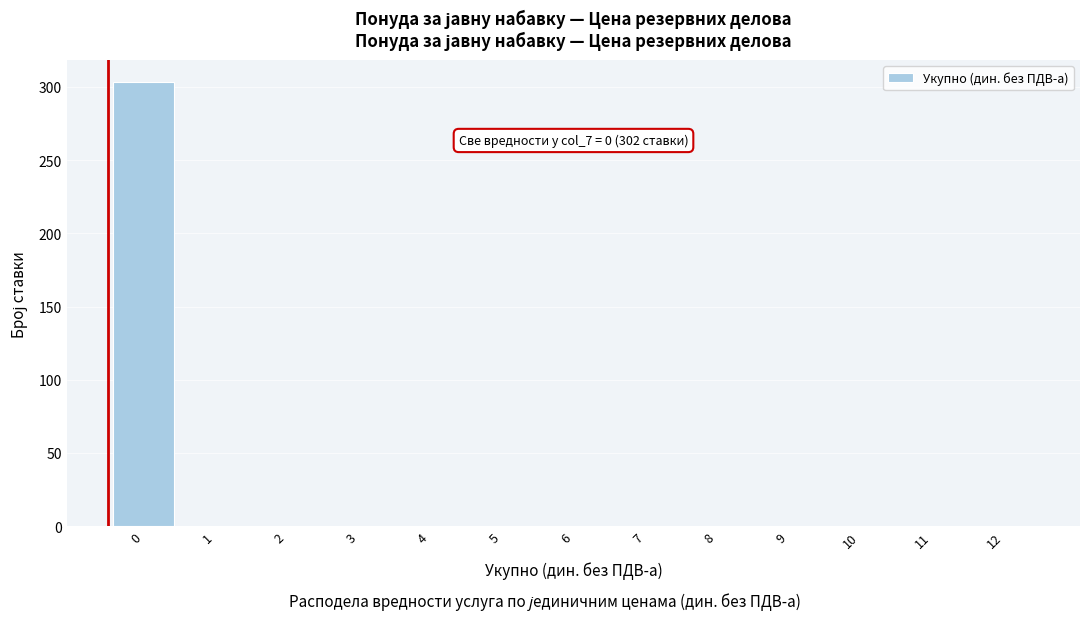

Reading right to left, extract all data points from this chart.

12=0	11=0	10=0	9=0	8=0	7=0	6=0	5=0	4=0	3=0	2=0	1=0	0=303